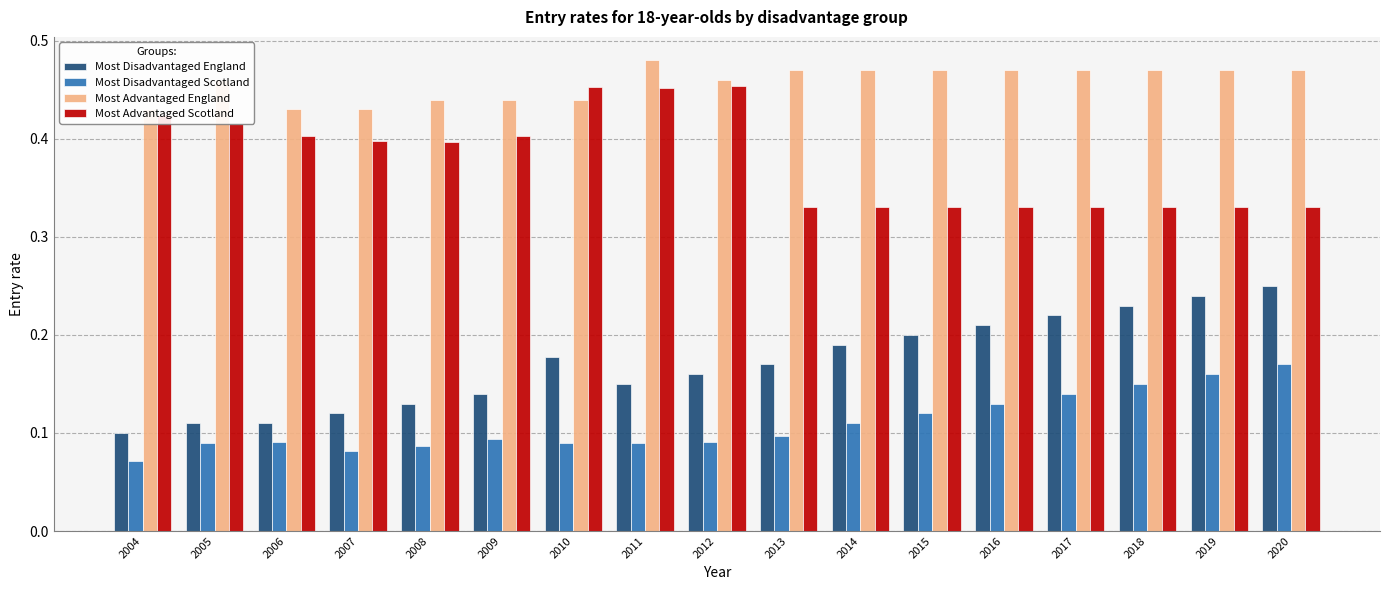

What is the average value of the Most Advantaged Scotland series?

0.4